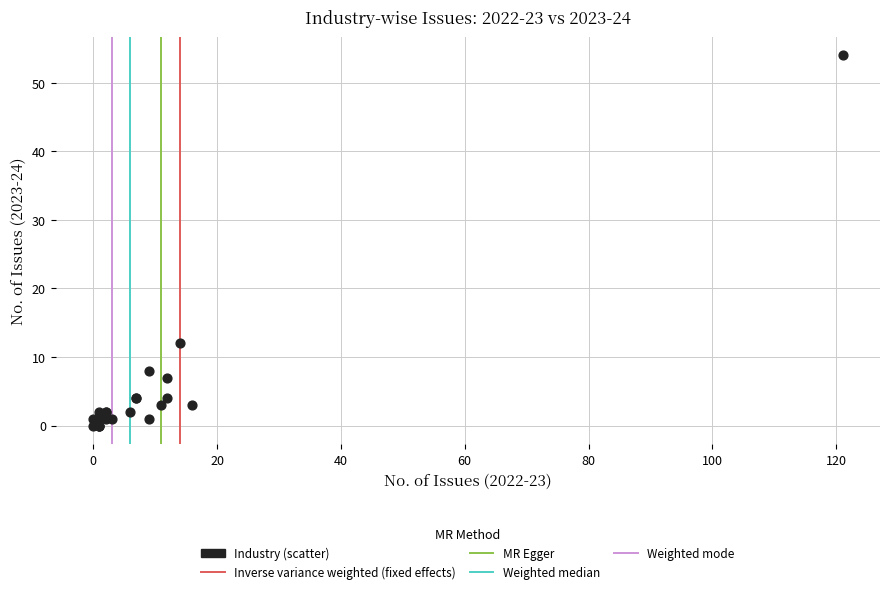

What Y value in the scatter plot is closest to 27?

12